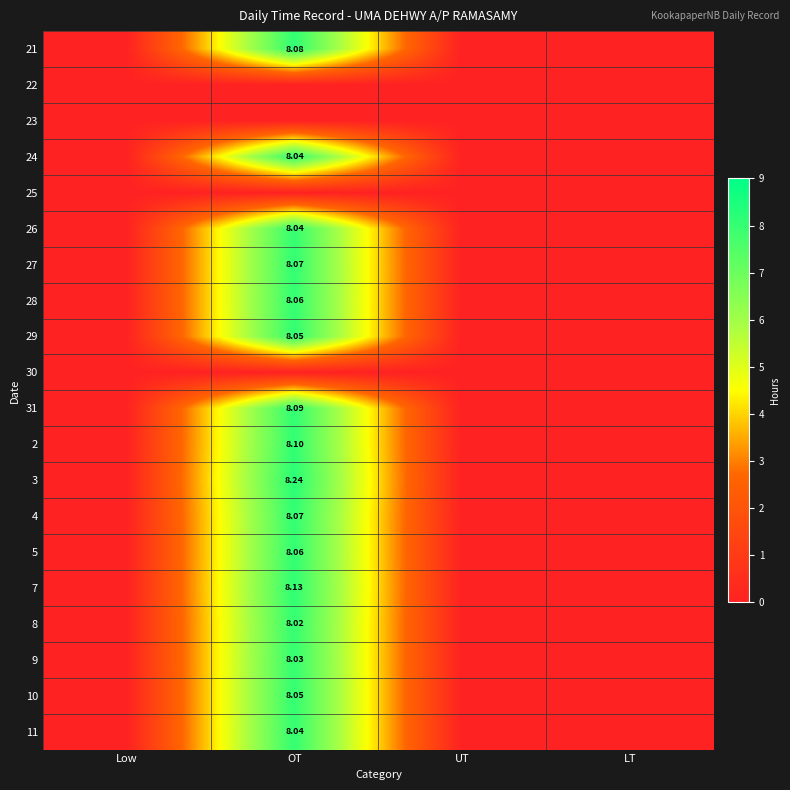

How many categories are shown in the chart?

4